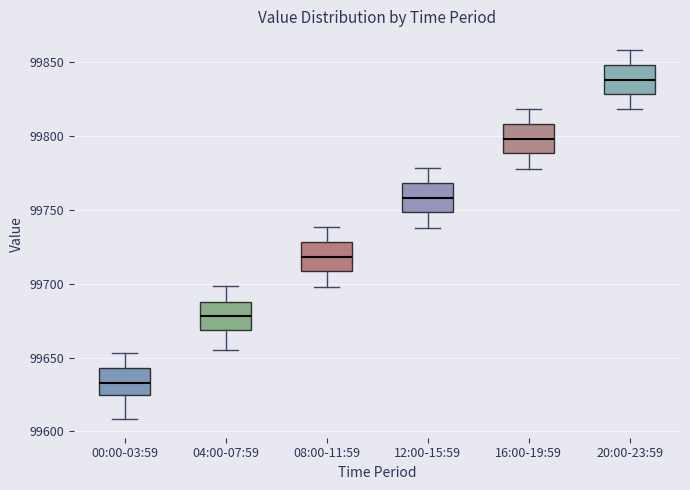

Where does the median line of the box for 00:00-03:59 sit on the y-axis? The values are not printed on the chart, so give them approximately, as read against the axis.

99635